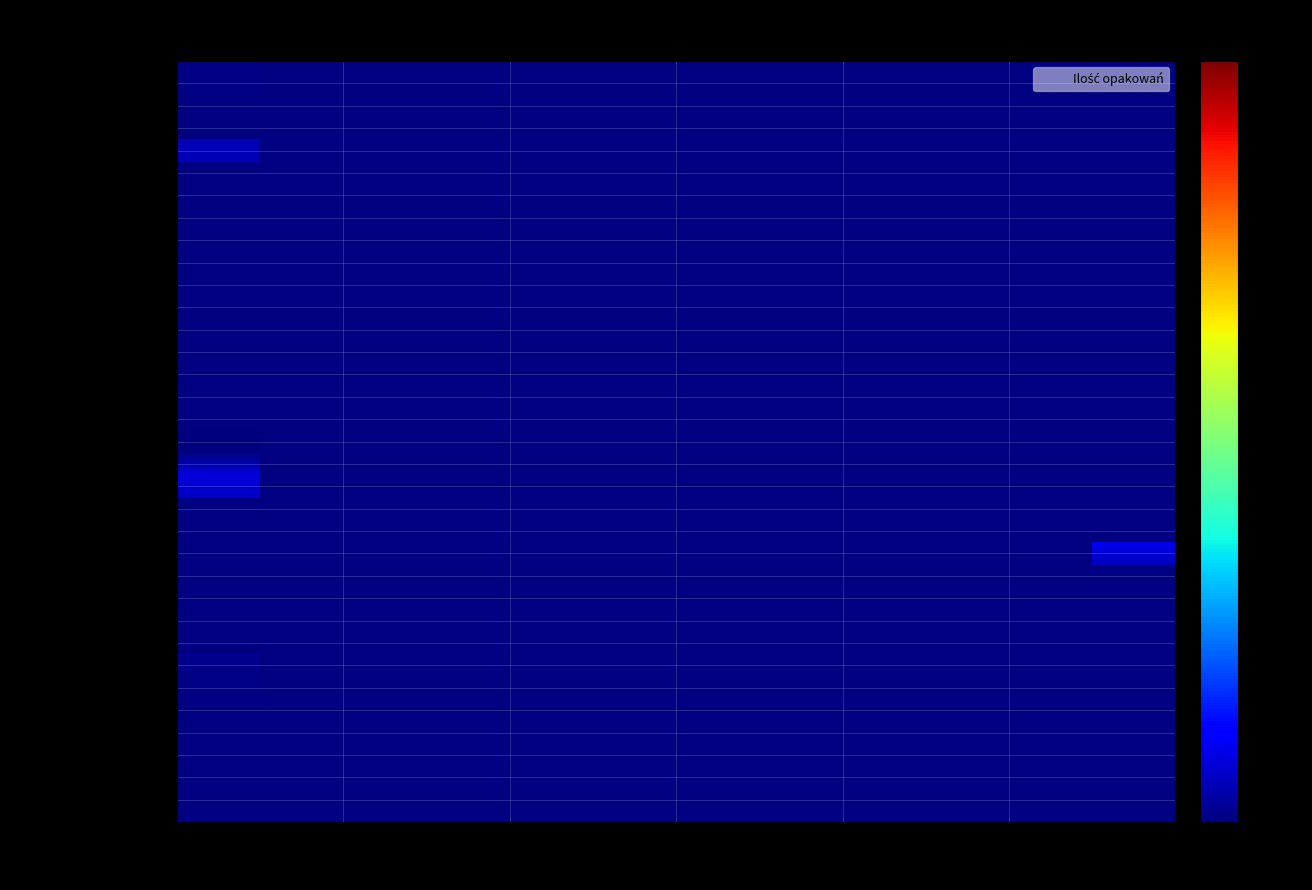

Rank the series at masc from lowest to highest value.

Theophyllinum 300mg, Theophyllinum 150mg, Calcitoninum, Captoprilum 12.5mg, Captoprilum 25mg, Suxamethonium, Hydrocortisonum 25mg, Hydrocortisonum 100mg, Fludrocortisonum, Ambroxolum krop., Ambroxolum inj., Meropenem 500mg, Meropenem 1000mg, Dexamethasonum 4mg, Dexamethasonum 8mg, Promethazinum syrop, Promethazinum 10mg, Promethazinum 25mg, Timonacicum, Clonidinum, Hydrocort.but., Lidocainum A, Lidocainum U, Lidoc.HCl 1%, Lidoc.HCl 2%2ml, Lidoc.HCl 2%5ml, Promazinum 25mg, Promazinum 50mg, Promazinum 100mg, Cetalkonium, Calcium, Metoclopramidum, Zolendronic, Bupivacainum